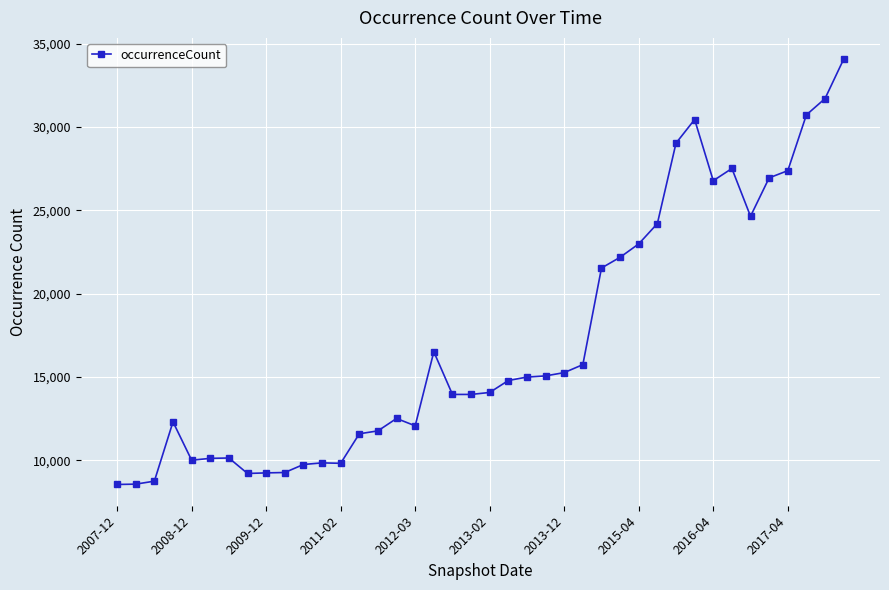

What is the minimum value shown in the chart?

8547